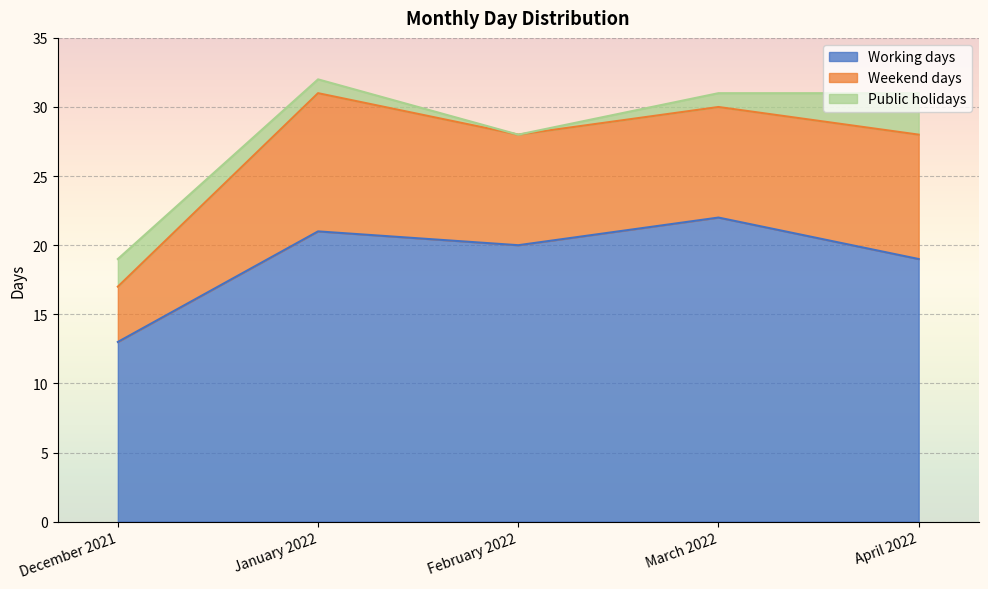

True or false: Public holidays and Weekend days intersect in this chart.

False